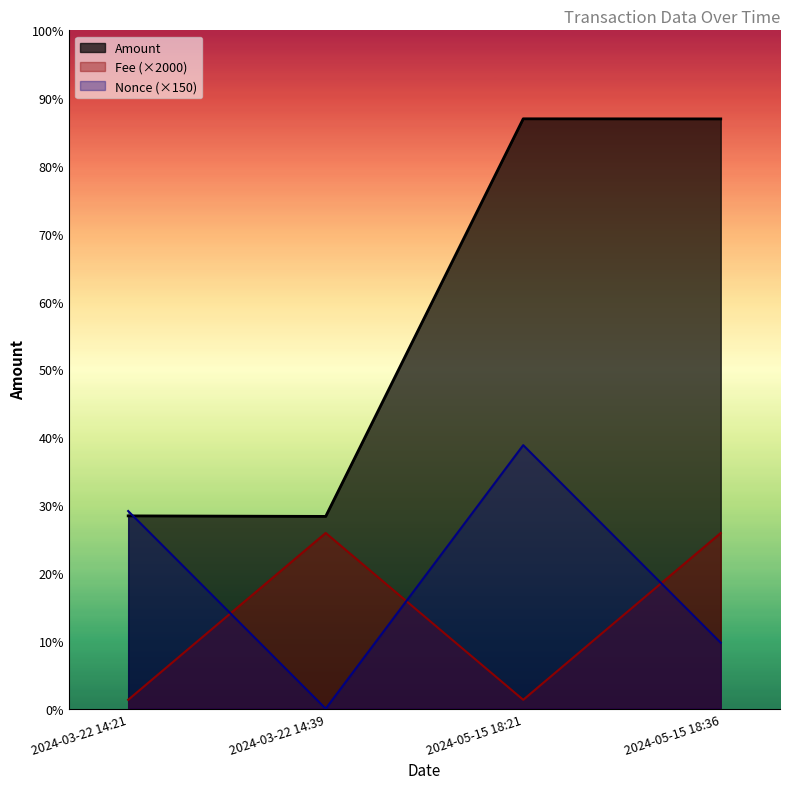

What is the label of the 4th point from the left?

2024-05-15 18:36